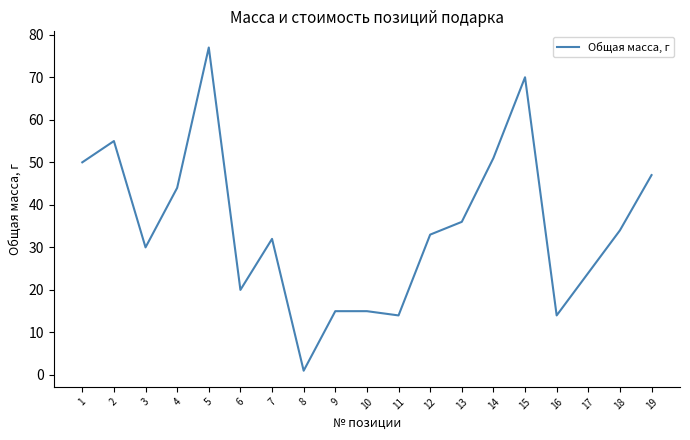

Which label corresponds to the smallest value in the chart?

8